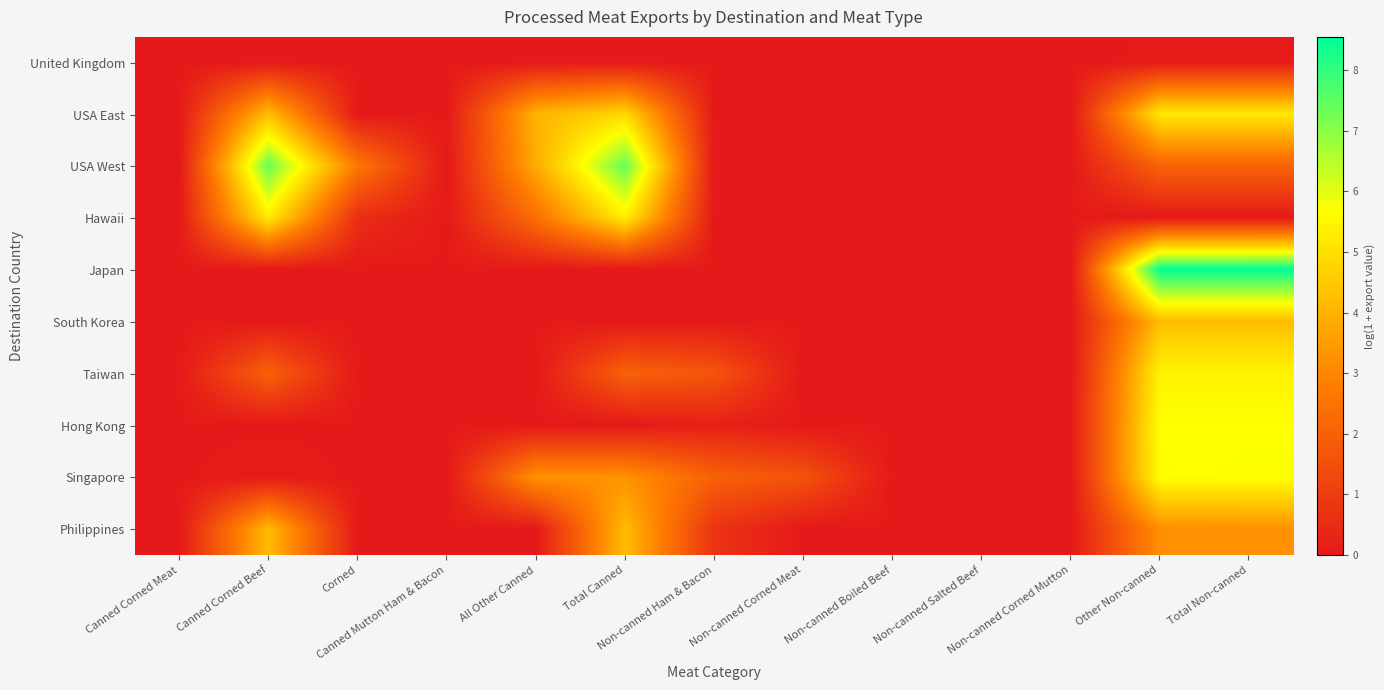

Reading left to right, extract all data points from this chart.

United Kingdom: Canned Corned Meat=0.0	Canned Corned Beef=0.0	Corned=0.0	Canned Mutton Ham & Bacon=0.0	All Other Canned=0.0	Total Canned=0.0	Non-canned Ham & Bacon=0.0	Non-canned Corned Meat=0.0	Non-canned Boiled Beef=0.0	Non-canned Salted Beef=0.0	Non-canned Corned Mutton=0.0	Other Non-canned=0.0	Total Non-canned=0.0
USA East: Canned Corned Meat=0.0	Canned Corned Beef=4.3	Corned=0.0	Canned Mutton Ham & Bacon=0.0	All Other Canned=4.0	Total Canned=4.8	Non-canned Ham & Bacon=0.0	Non-canned Corned Meat=0.0	Non-canned Boiled Beef=0.0	Non-canned Salted Beef=0.0	Non-canned Corned Mutton=0.0	Other Non-canned=5.2	Total Non-canned=5.2
USA West: Canned Corned Meat=0.0	Canned Corned Beef=7.4	Corned=2.7	Canned Mutton Ham & Bacon=0.0	All Other Canned=3.8	Total Canned=7.4	Non-canned Ham & Bacon=0.0	Non-canned Corned Meat=0.0	Non-canned Boiled Beef=0.0	Non-canned Salted Beef=0.0	Non-canned Corned Mutton=0.0	Other Non-canned=2.1	Total Non-canned=2.1
Hawaii: Canned Corned Meat=0.0	Canned Corned Beef=5.3	Corned=0.6	Canned Mutton Ham & Bacon=0.0	All Other Canned=2.4	Total Canned=5.3	Non-canned Ham & Bacon=0.0	Non-canned Corned Meat=0.0	Non-canned Boiled Beef=0.0	Non-canned Salted Beef=0.0	Non-canned Corned Mutton=0.0	Other Non-canned=0.0	Total Non-canned=0.0
Japan: Canned Corned Meat=0.0	Canned Corned Beef=0.0	Corned=0.0	Canned Mutton Ham & Bacon=0.0	All Other Canned=0.0	Total Canned=0.0	Non-canned Ham & Bacon=0.0	Non-canned Corned Meat=0.0	Non-canned Boiled Beef=0.0	Non-canned Salted Beef=0.0	Non-canned Corned Mutton=0.0	Other Non-canned=8.6	Total Non-canned=8.6
South Korea: Canned Corned Meat=0.0	Canned Corned Beef=0.0	Corned=0.0	Canned Mutton Ham & Bacon=0.0	All Other Canned=0.0	Total Canned=0.0	Non-canned Ham & Bacon=0.0	Non-canned Corned Meat=0.0	Non-canned Boiled Beef=0.0	Non-canned Salted Beef=0.0	Non-canned Corned Mutton=0.0	Other Non-canned=4.2	Total Non-canned=4.2
Taiwan: Canned Corned Meat=0.0	Canned Corned Beef=2.0	Corned=0.0	Canned Mutton Ham & Bacon=0.0	All Other Canned=0.0	Total Canned=2.0	Non-canned Ham & Bacon=1.7	Non-canned Corned Meat=0.0	Non-canned Boiled Beef=0.0	Non-canned Salted Beef=0.0	Non-canned Corned Mutton=0.0	Other Non-canned=5.4	Total Non-canned=5.5
Hong Kong: Canned Corned Meat=0.0	Canned Corned Beef=0.0	Corned=0.0	Canned Mutton Ham & Bacon=0.0	All Other Canned=0.0	Total Canned=0.0	Non-canned Ham & Bacon=0.2	Non-canned Corned Meat=0.0	Non-canned Boiled Beef=0.0	Non-canned Salted Beef=0.0	Non-canned Corned Mutton=0.0	Other Non-canned=5.7	Total Non-canned=5.7
Singapore: Canned Corned Meat=0.0	Canned Corned Beef=0.1	Corned=0.0	Canned Mutton Ham & Bacon=0.0	All Other Canned=3.3	Total Canned=3.3	Non-canned Ham & Bacon=2.0	Non-canned Corned Meat=1.6	Non-canned Boiled Beef=0.0	Non-canned Salted Beef=0.0	Non-canned Corned Mutton=0.0	Other Non-canned=5.7	Total Non-canned=5.7
Philippines: Canned Corned Meat=0.0	Canned Corned Beef=4.2	Corned=0.0	Canned Mutton Ham & Bacon=0.0	All Other Canned=0.0	Total Canned=4.2	Non-canned Ham & Bacon=0.7	Non-canned Corned Meat=0.0	Non-canned Boiled Beef=0.0	Non-canned Salted Beef=0.0	Non-canned Corned Mutton=0.0	Other Non-canned=3.2	Total Non-canned=3.3